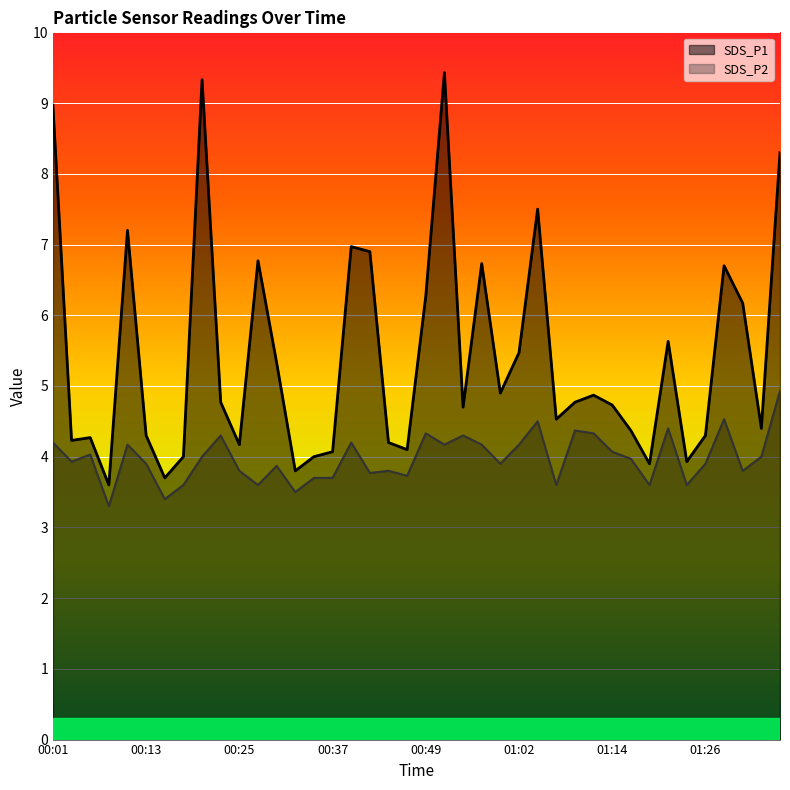

Where is SDS_P1 nearest to the value 6?

01:31